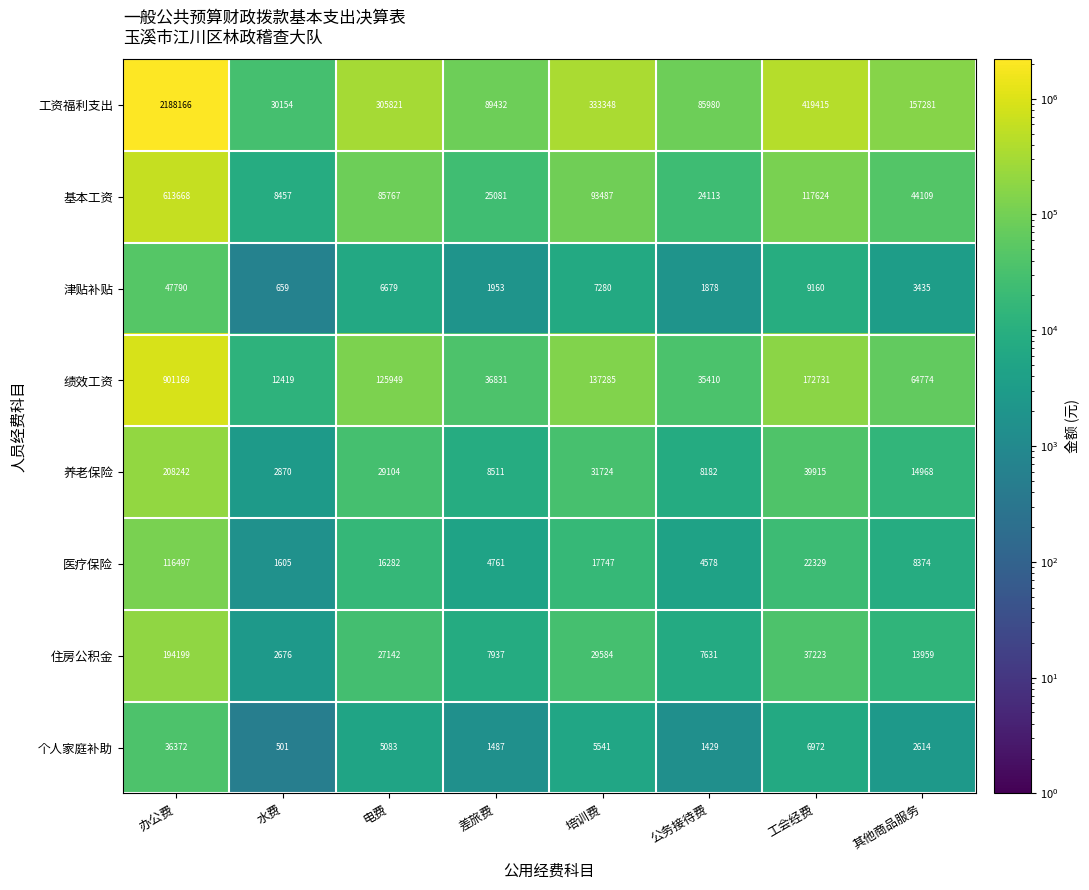

Which series changed the most between 培训费 and 公务接待费?

工资福利支出